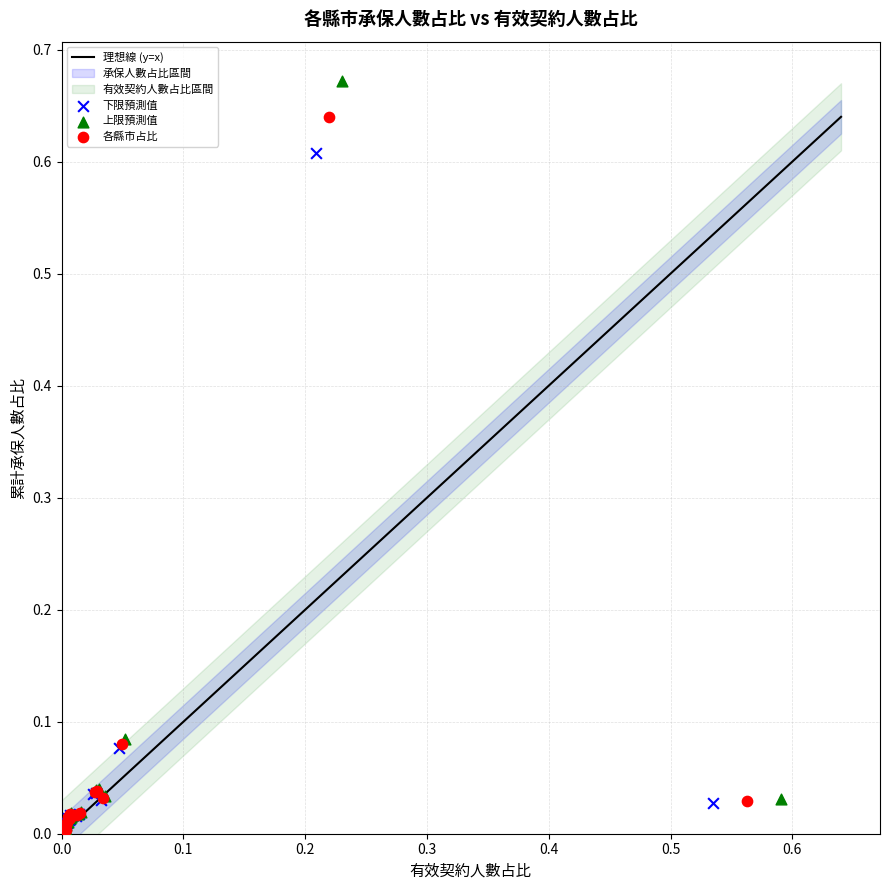

Which series has the largest Y range (max minus min)?

上限預測值